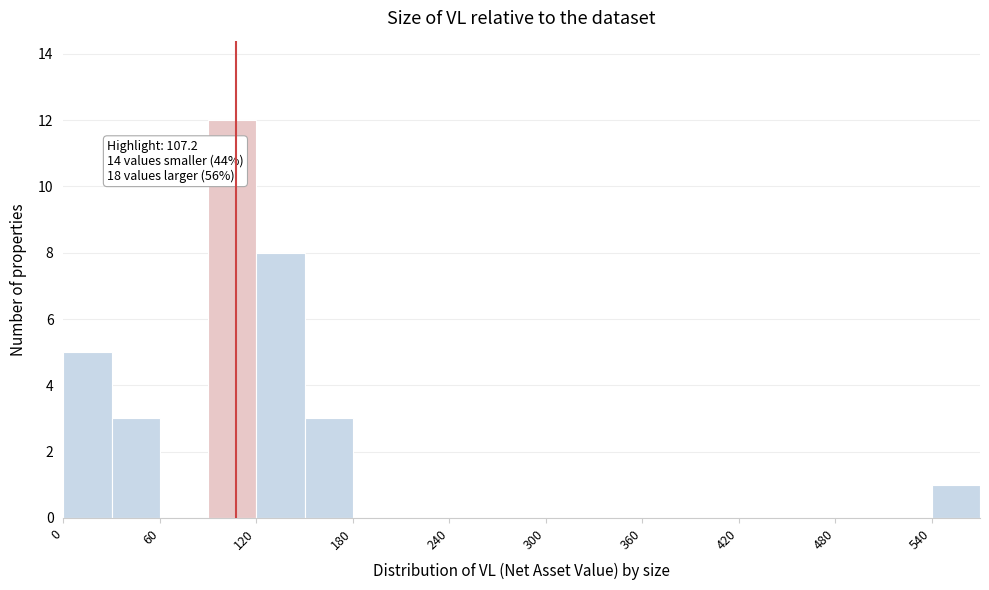

Around what value on the x-axis is the tallest bar? Give the approximate position of its centre, as read against the axis.

110